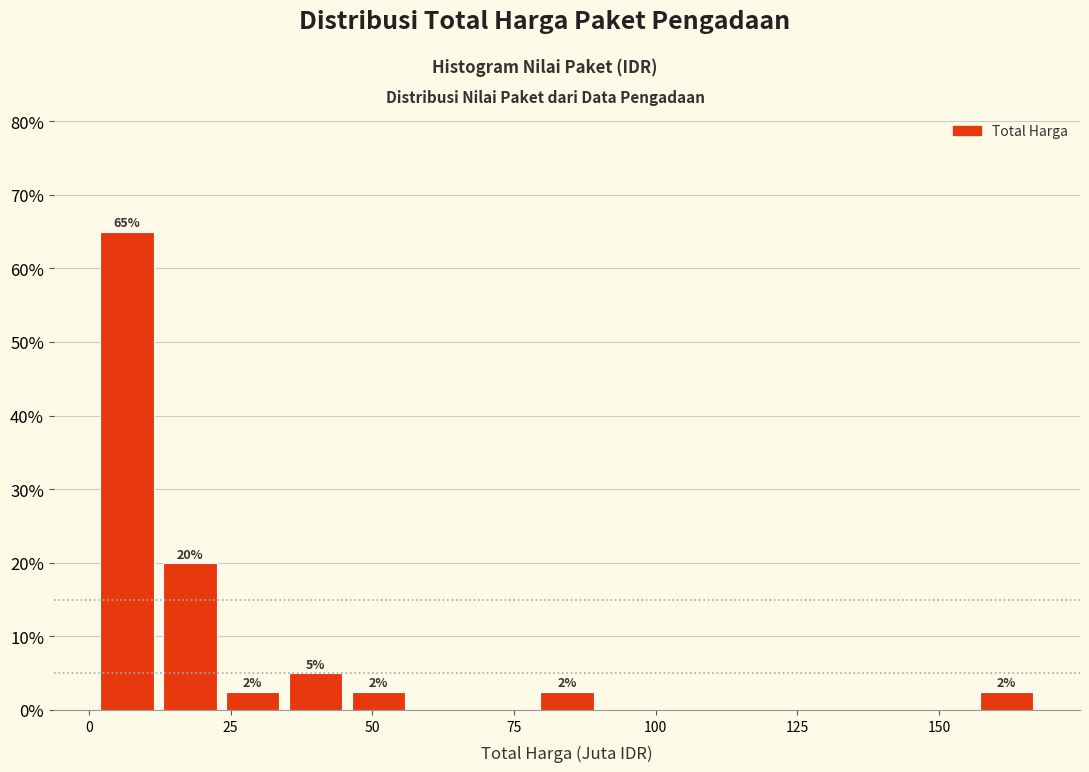

Around what value on the x-axis is the tallest bar? Give the approximate position of its centre, as read against the axis.

5